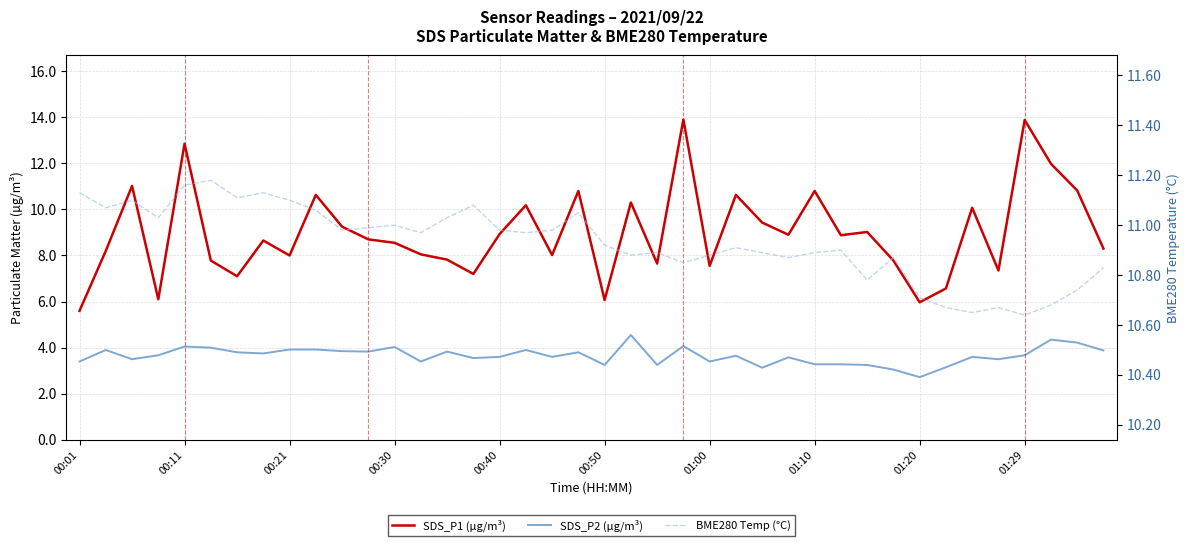

List the series in order of their peak value, highest first.

SDS_P1 (µg/m³), BME280 Temp (°C), SDS_P2 (µg/m³)